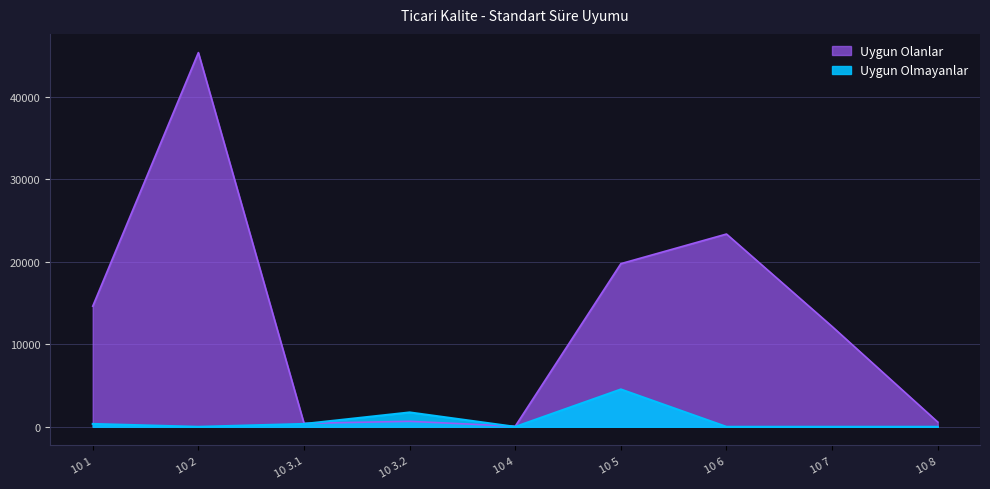

List the series in order of their peak value, highest first.

Uygun Olanlar, Uygun Olmayanlar